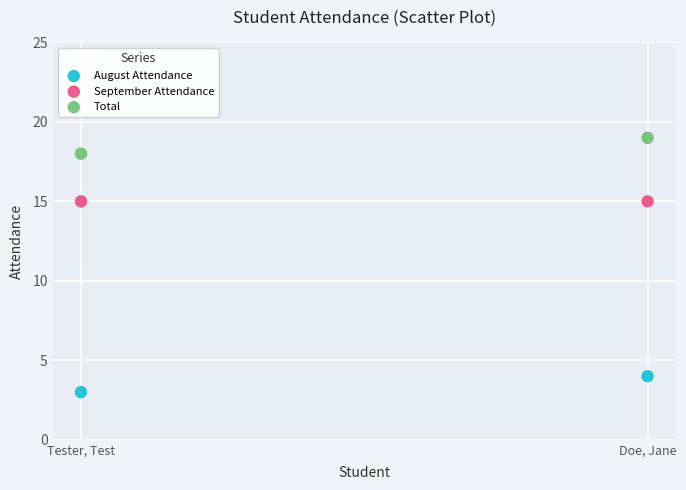

Which series contains the highest Y value?

Total